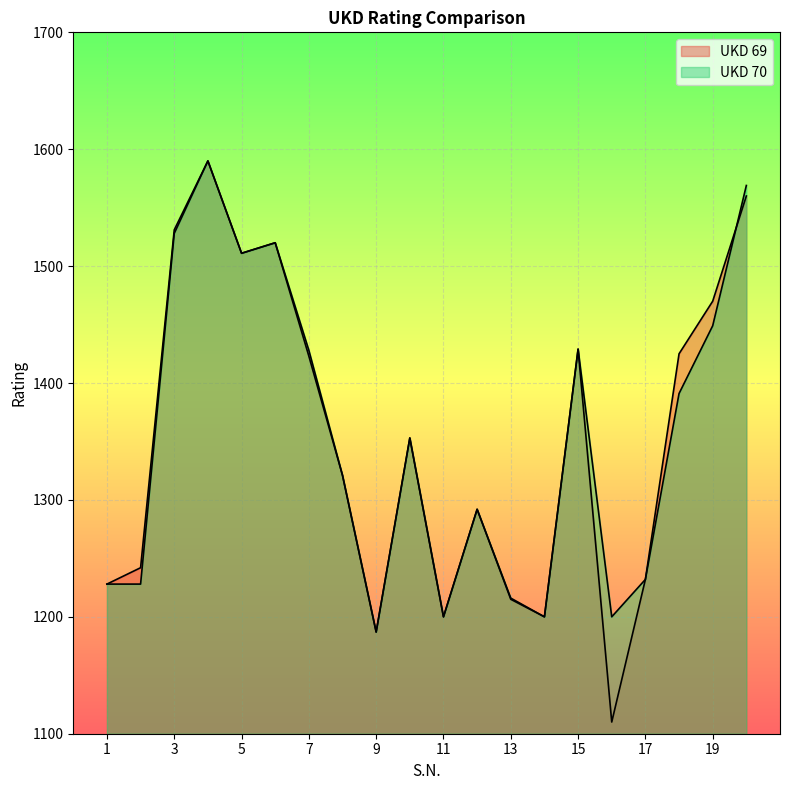

Which series changed the most between 5 and 19?

UKD 70